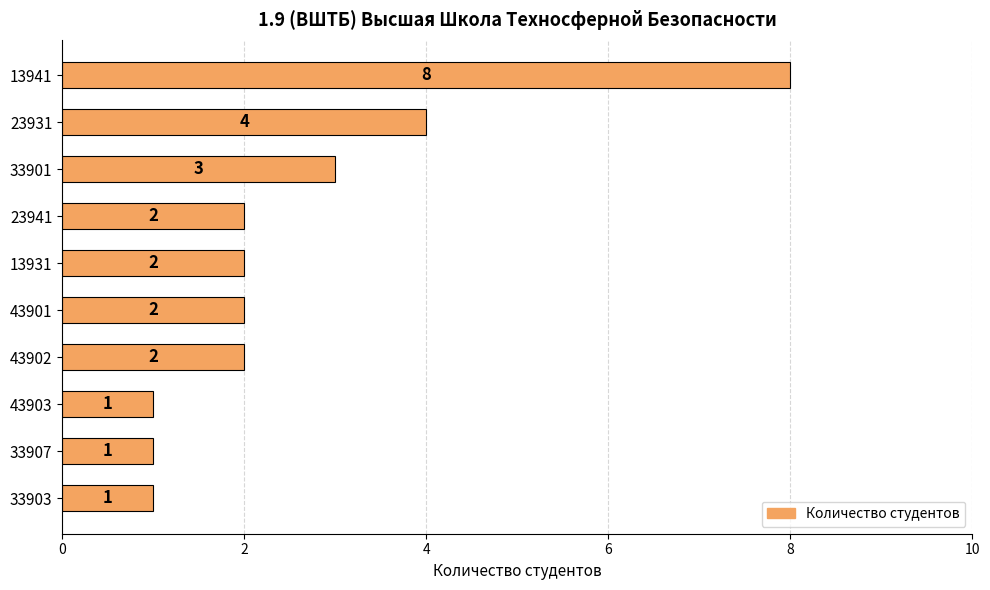

What position from the bottom is 43901?

5